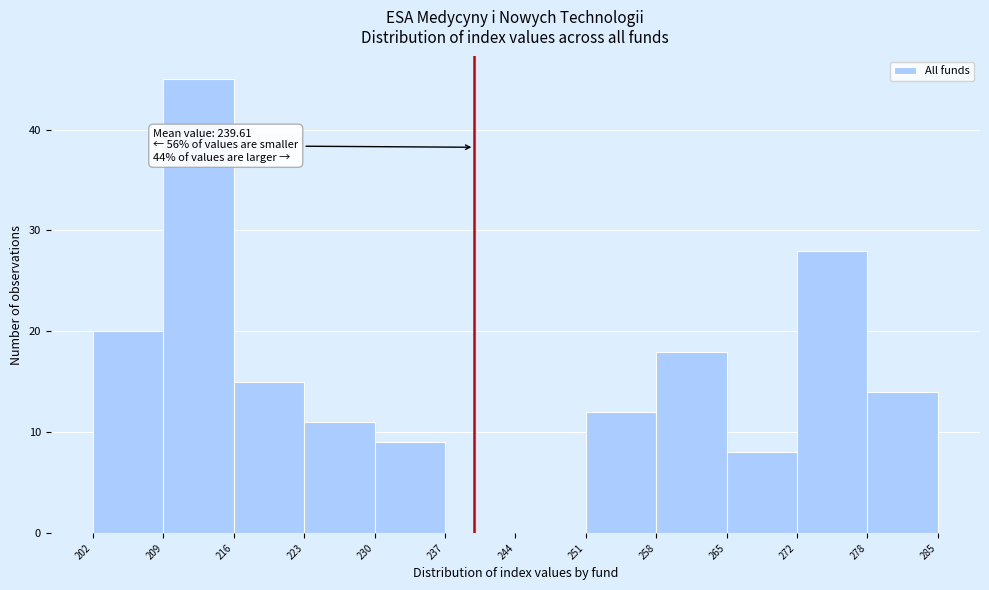

Over which range of the x-axis is the bar tallest?

209 to 216